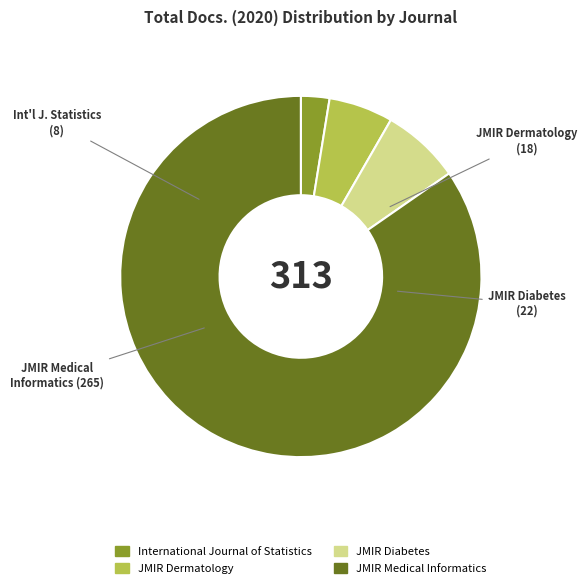

Which slice is the smallest?

International Journal of Statistics